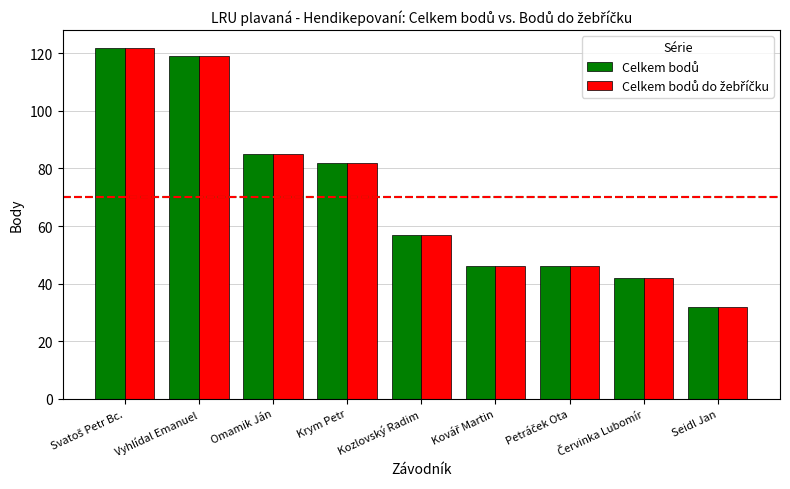

Does the chart contain stacked bars?

No